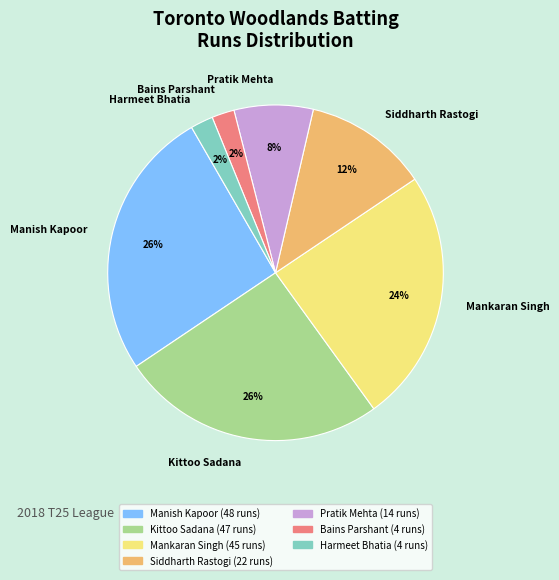

Between Bains Parshant and Siddharth Rastogi, which is larger?

Siddharth Rastogi